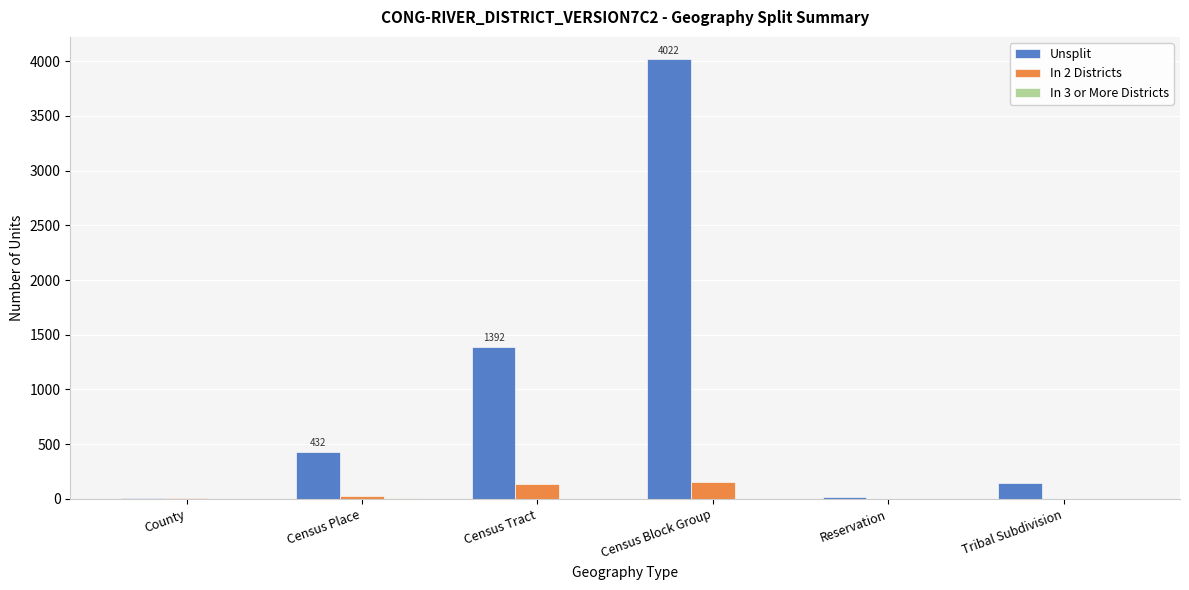

Which series changed the most between Census Block Group and Reservation?

Unsplit